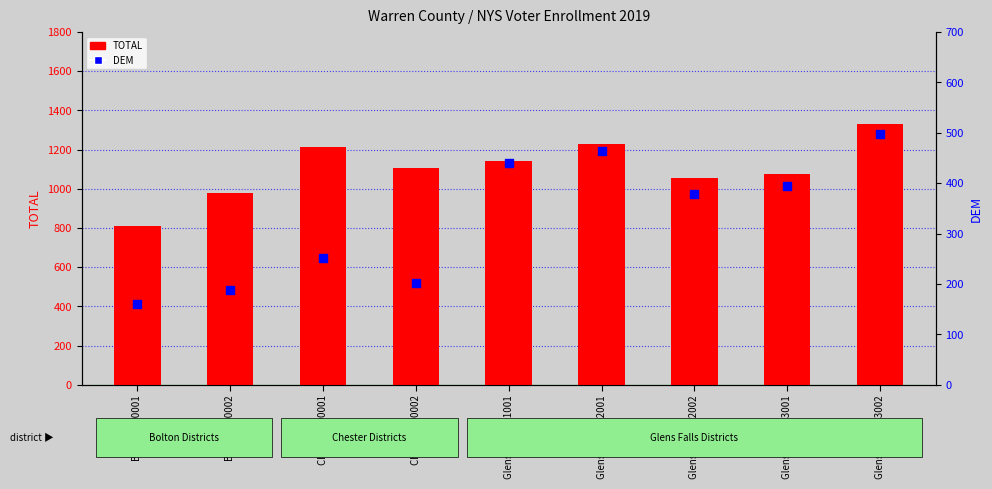

Which series has the widest spread of Y values?

TOTAL